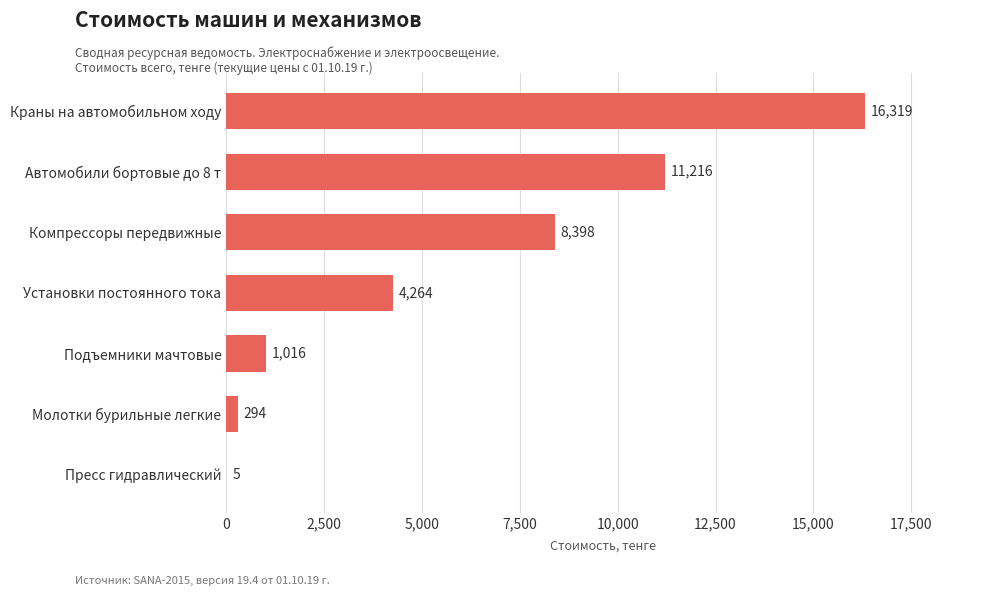

What is the sum of the values at Компрессоры передвижные and Установки постоянного тока?

12662